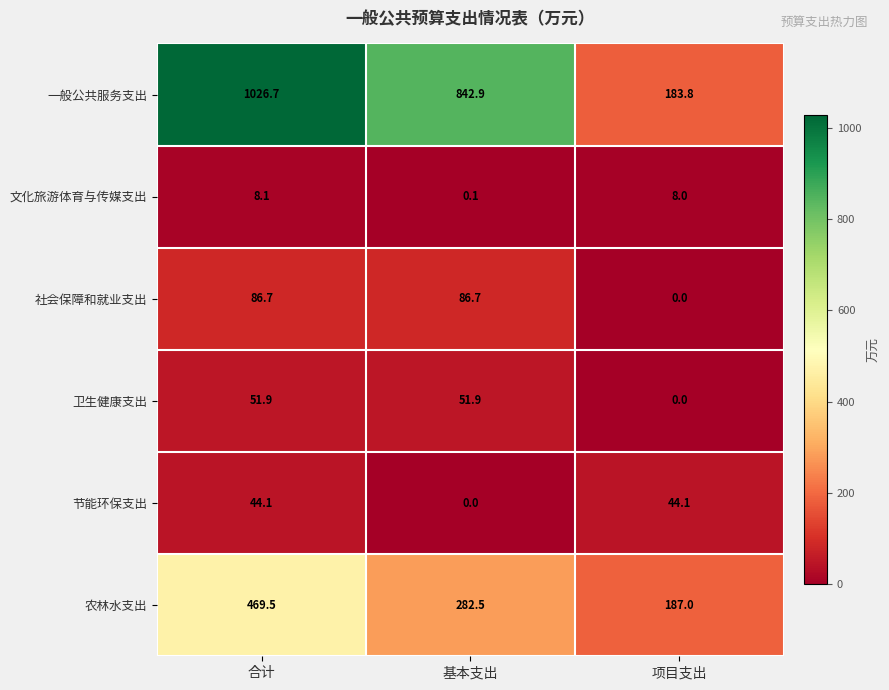

Reading left to right, what are all the values shown in this chart?

一般公共服务支出: 合计=1026.7	基本支出=842.9	项目支出=183.8
文化旅游体育与传媒支出: 合计=8.1	基本支出=0.1	项目支出=8.0
社会保障和就业支出: 合计=86.7	基本支出=86.7	项目支出=0.0
卫生健康支出: 合计=51.9	基本支出=51.9	项目支出=0.0
节能环保支出: 合计=44.1	基本支出=0.0	项目支出=44.1
农林水支出: 合计=469.5	基本支出=282.5	项目支出=187.0